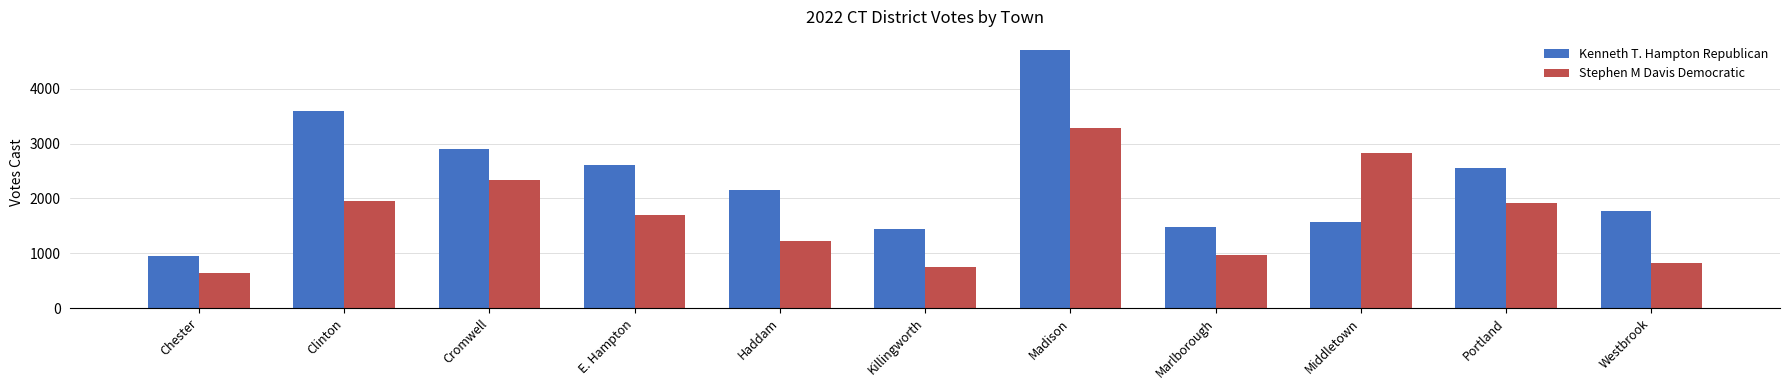

What is the total value across all series at E. Hampton?

4315